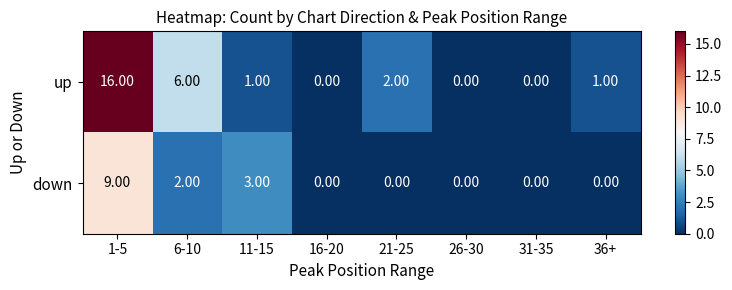

What is the total value across all series at 36+?

1